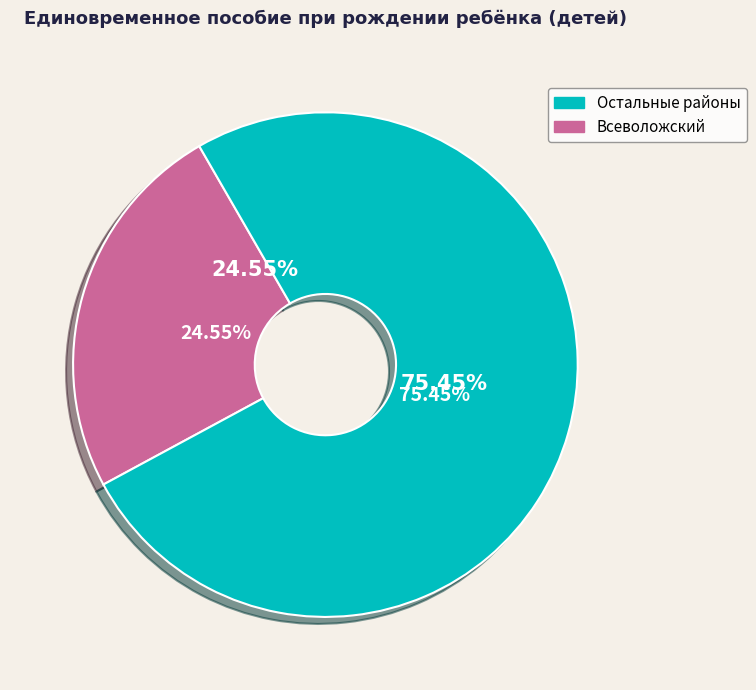

Is it true that Бокситогорский is 17% of the pie?

False